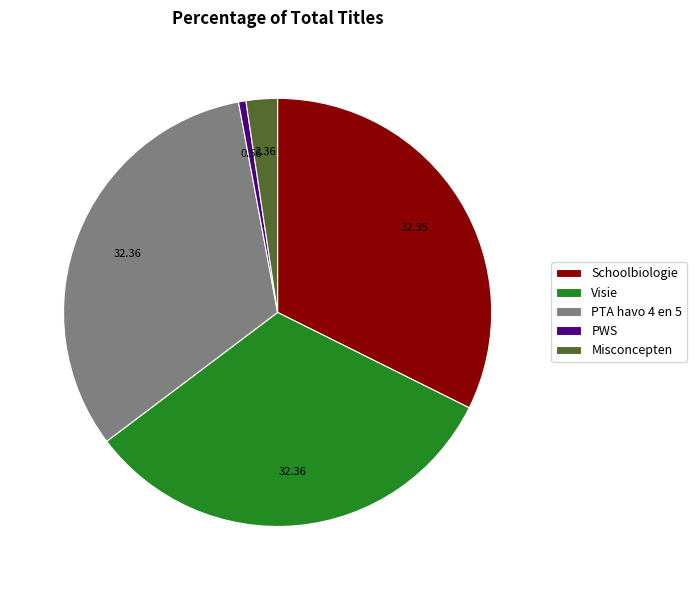

Does PWS account for over 50% of the chart?

No